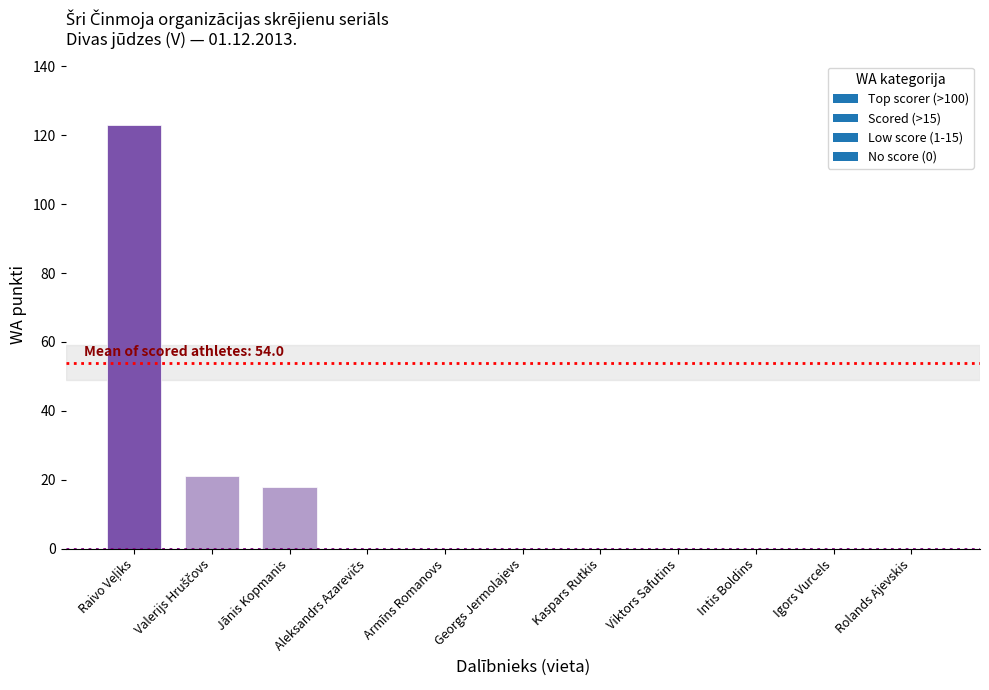

What is the sum of all values?

162